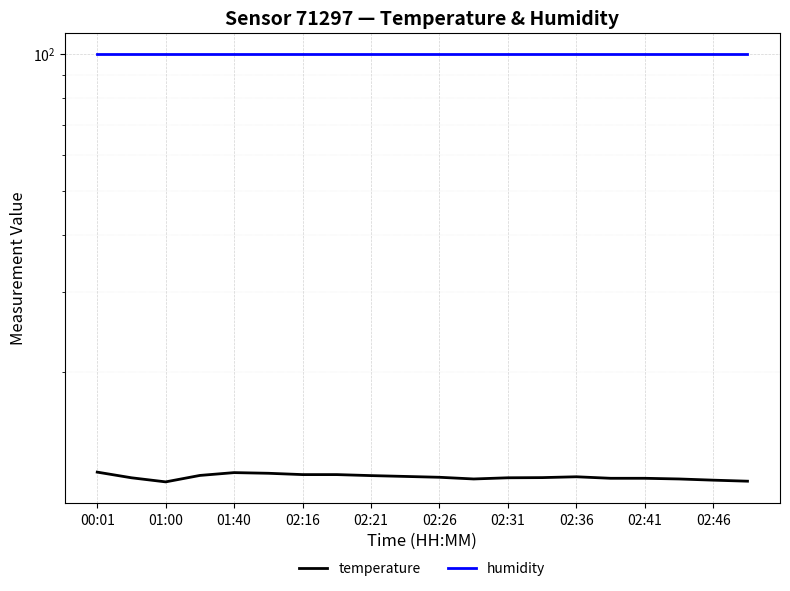

How many distinct data groups are displayed?

2